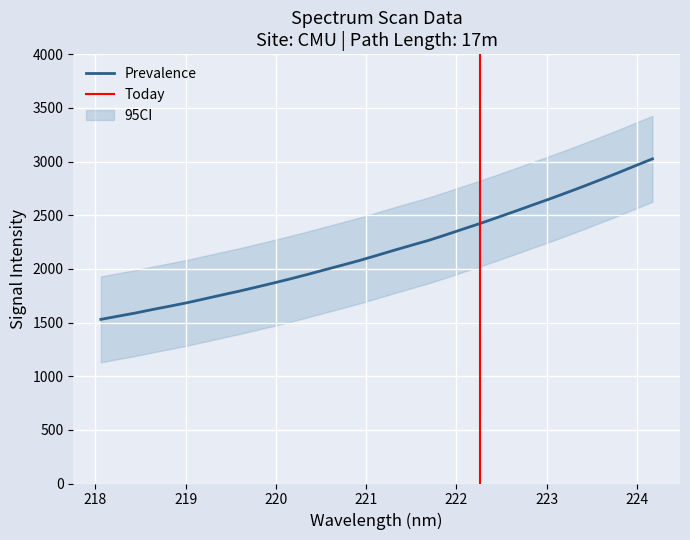

True or false: the data shows 855.6 at 221.8812.

False